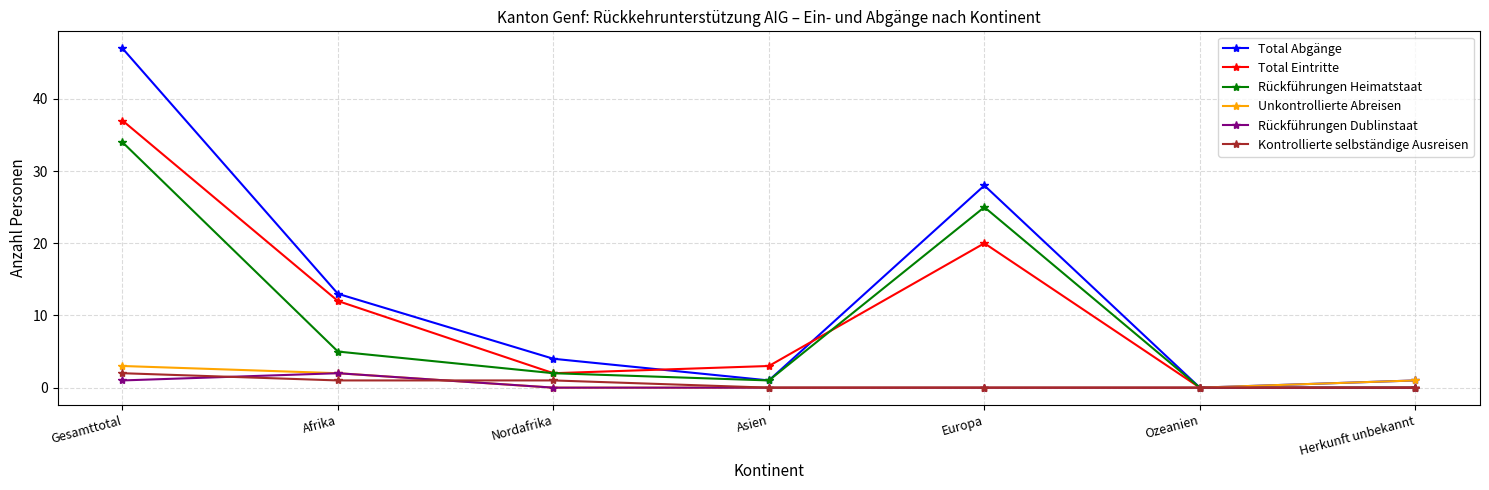

What is the maximum value for Unkontrollierte Abreisen?

3